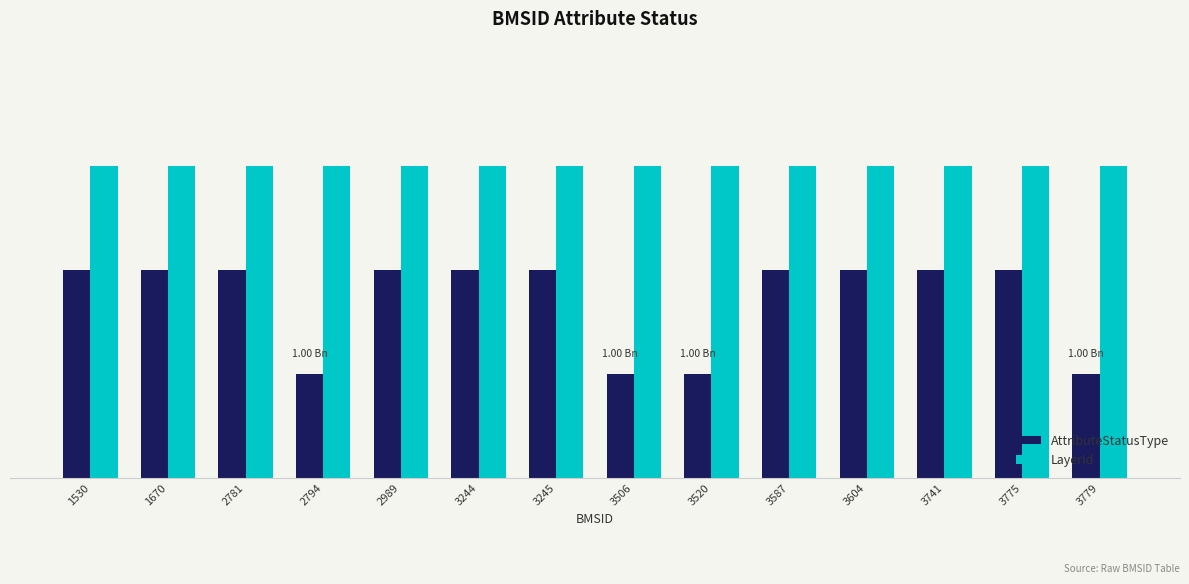

Does the chart contain any negative values?

No